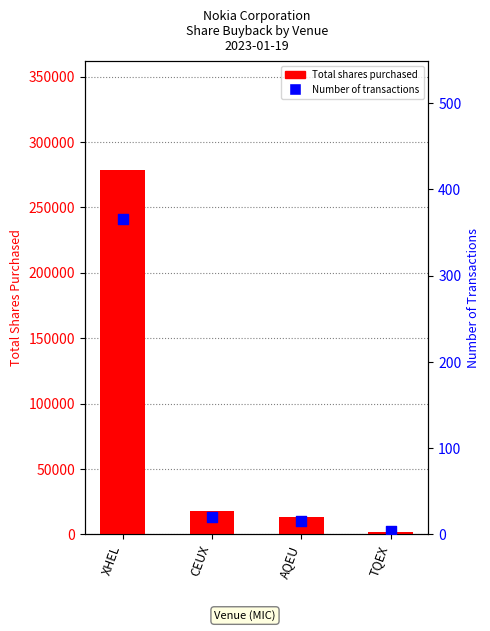

Is the value of Total shares purchased at AQEU greater than the value of Number of transactions at XHEL?

Yes